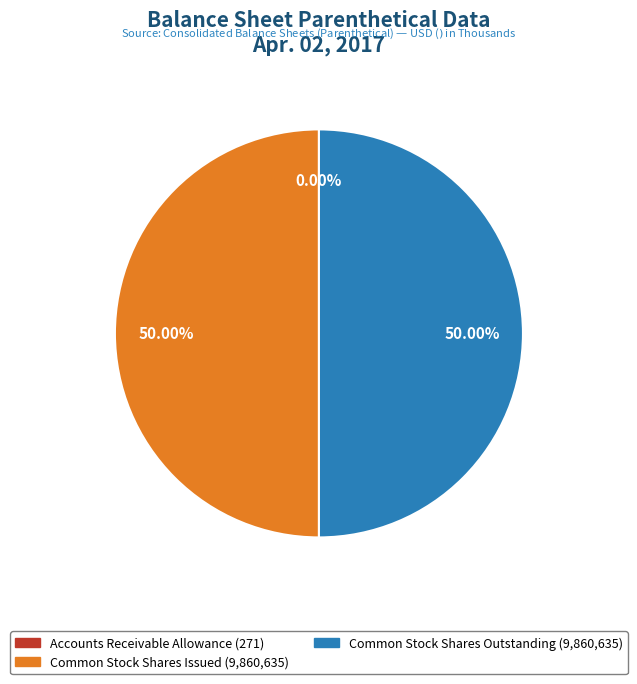

How many segments does this pie chart have?

3